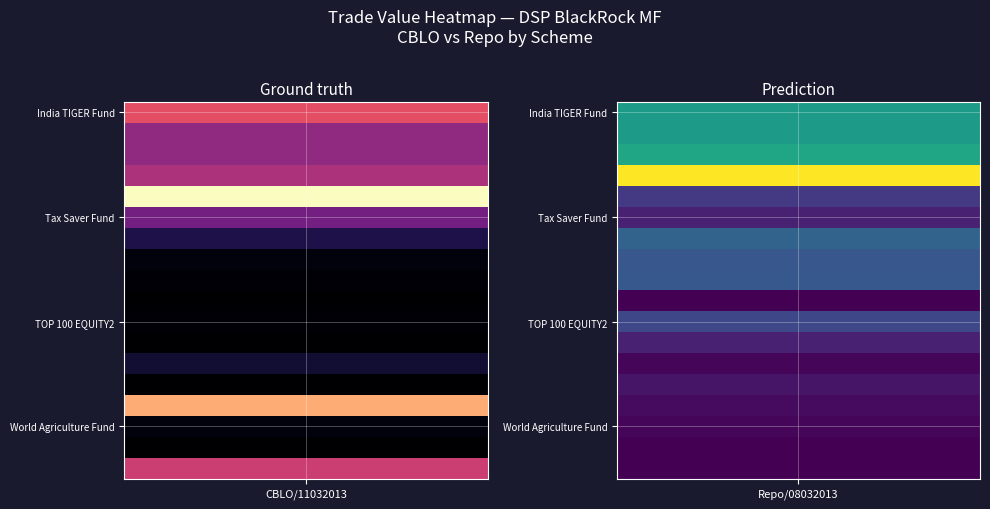

At which category does the chart reach its minimum across all series?

9